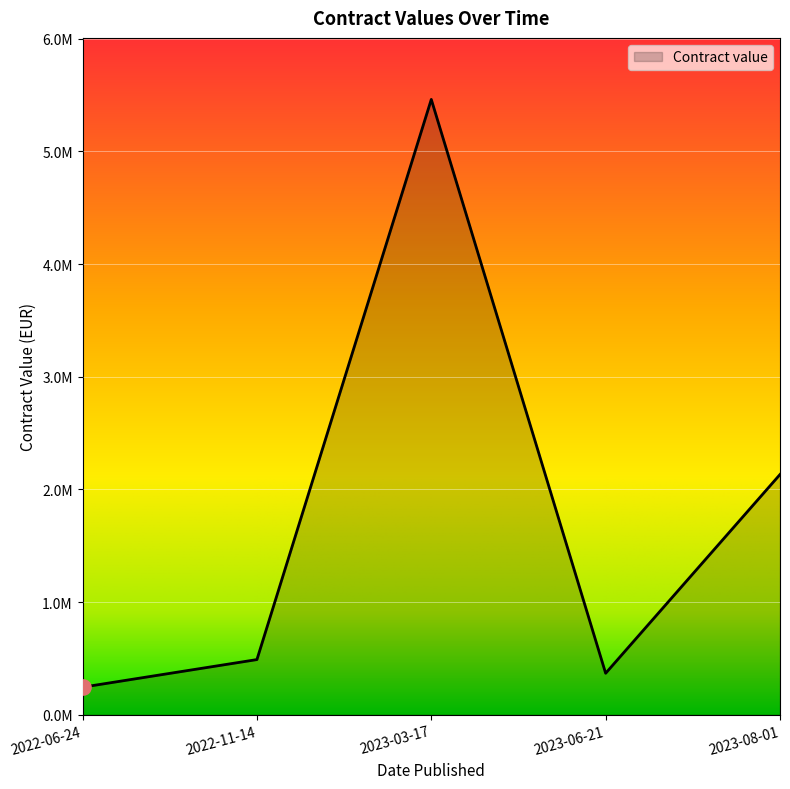

What is the ratio of the value at 2023-06-21 to the value at 2022-11-14?

0.8